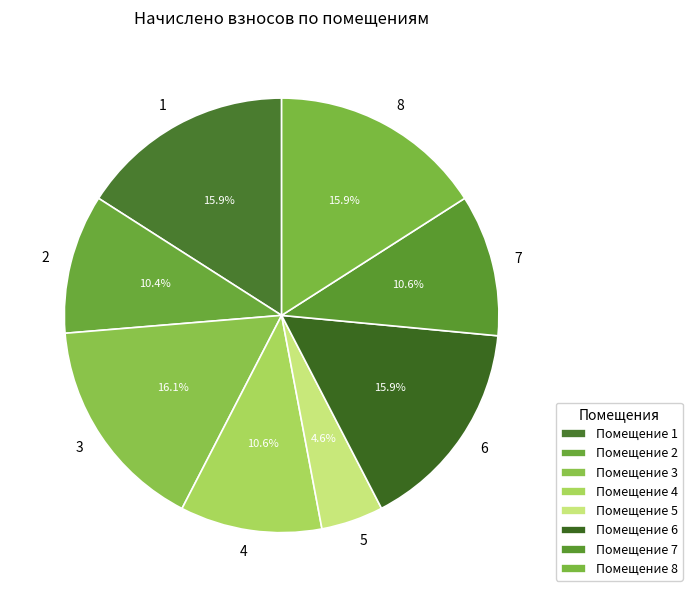

To the nearest percent, what percentage of the pie is 2?

10%